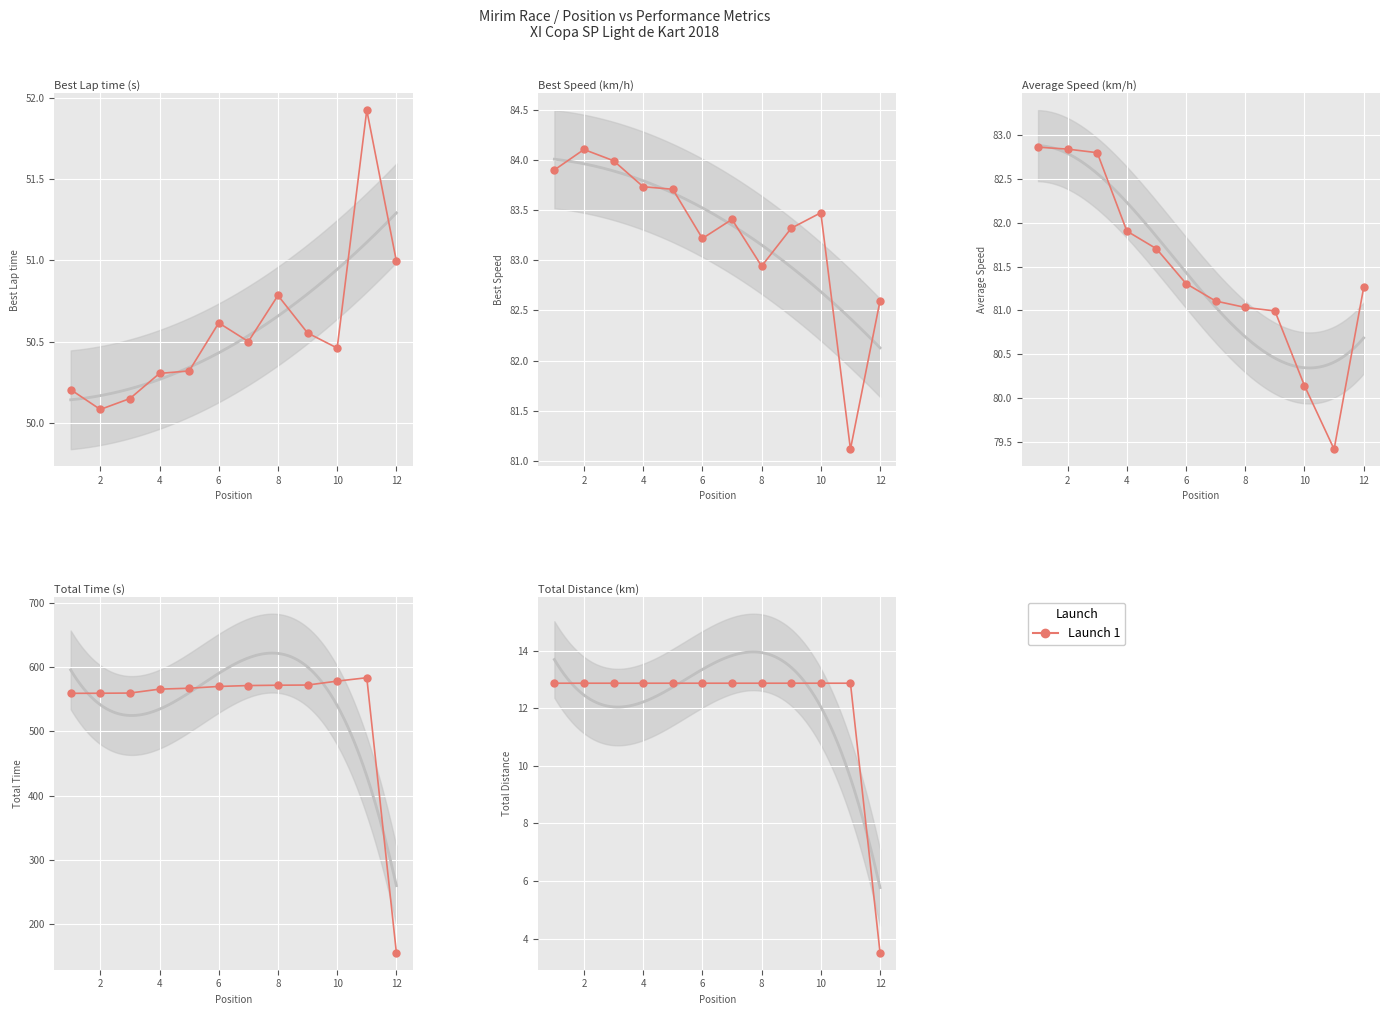

What is the greatest value displayed?

12.9